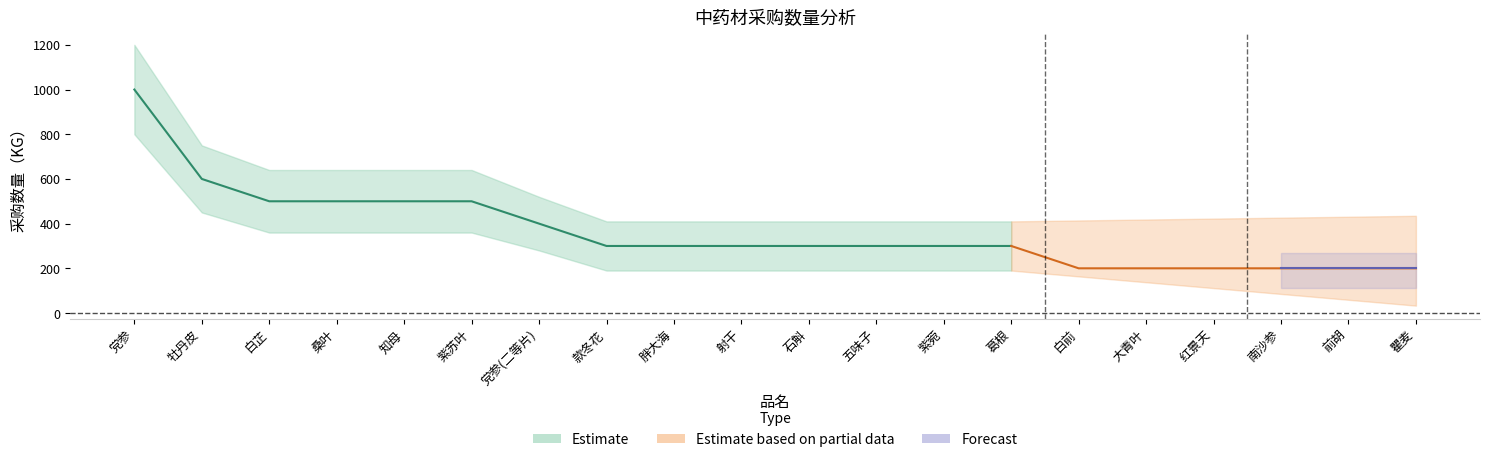

What is the smallest value displayed?

200